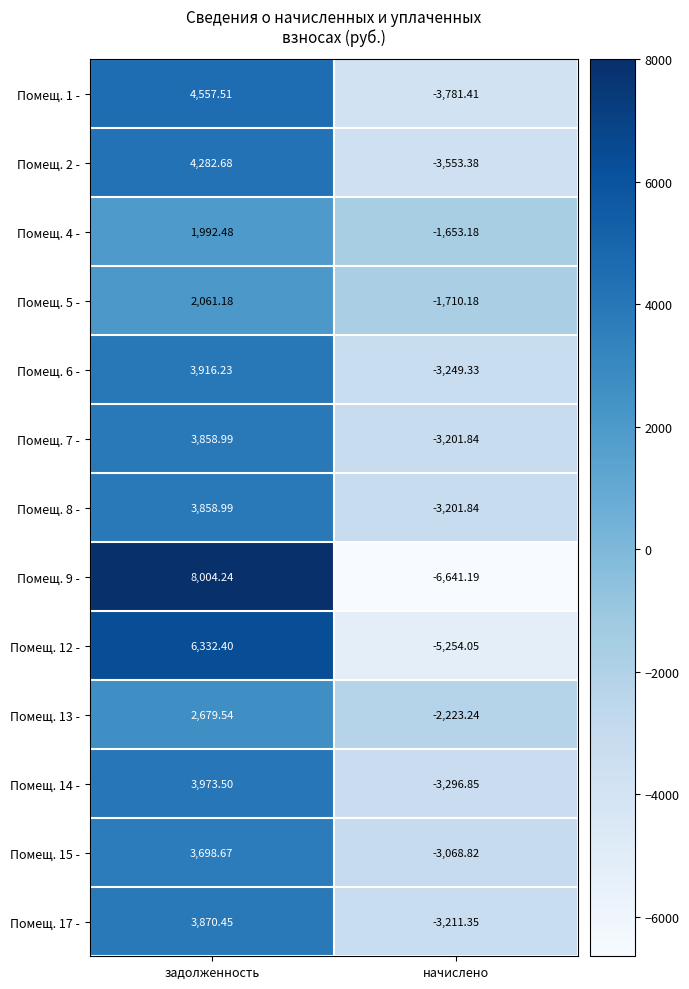

Which category has the lowest value in the Помещ. 17 - series?

начислено